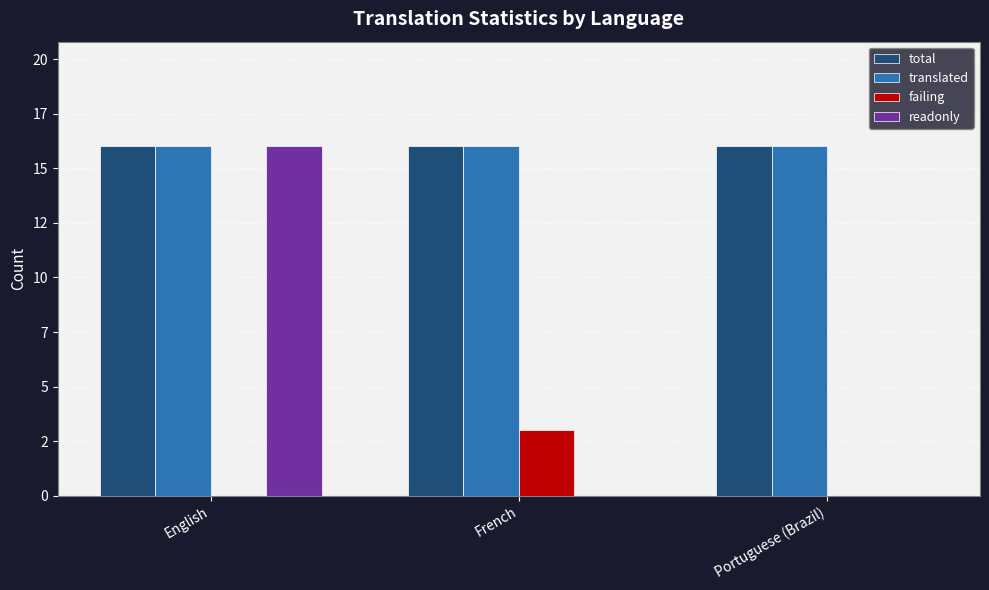

What value does the translated series have at Portuguese (Brazil)?

16